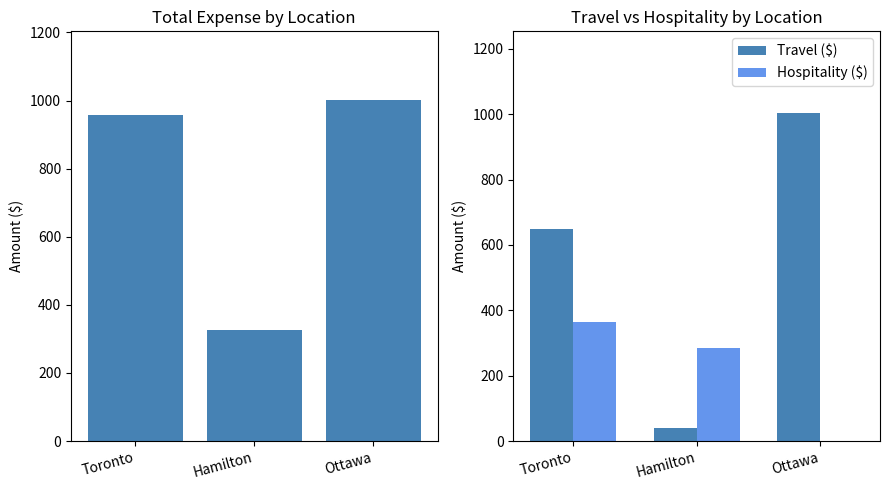

How many distinct data groups are displayed?

3